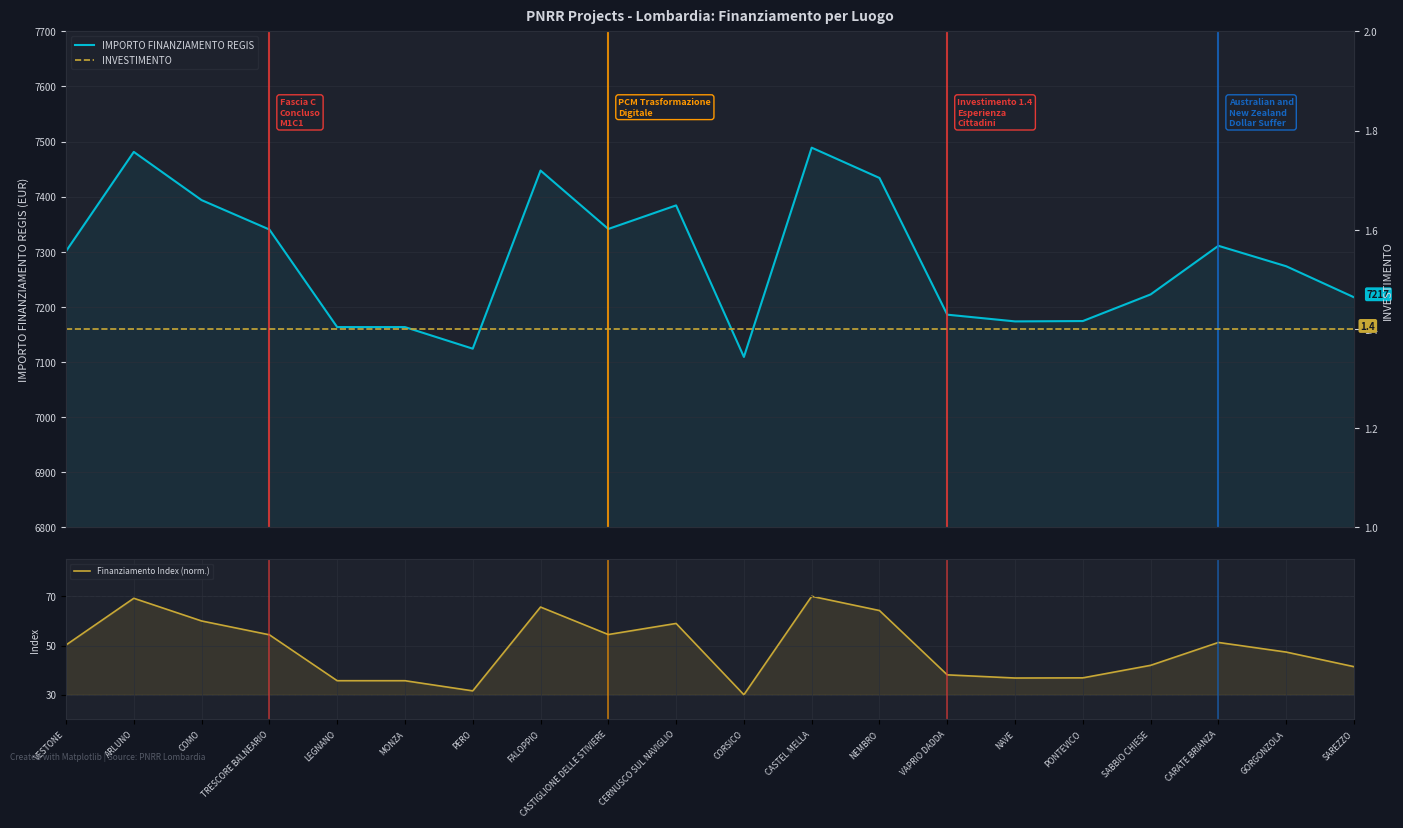

How many lines are shown in the chart?

3